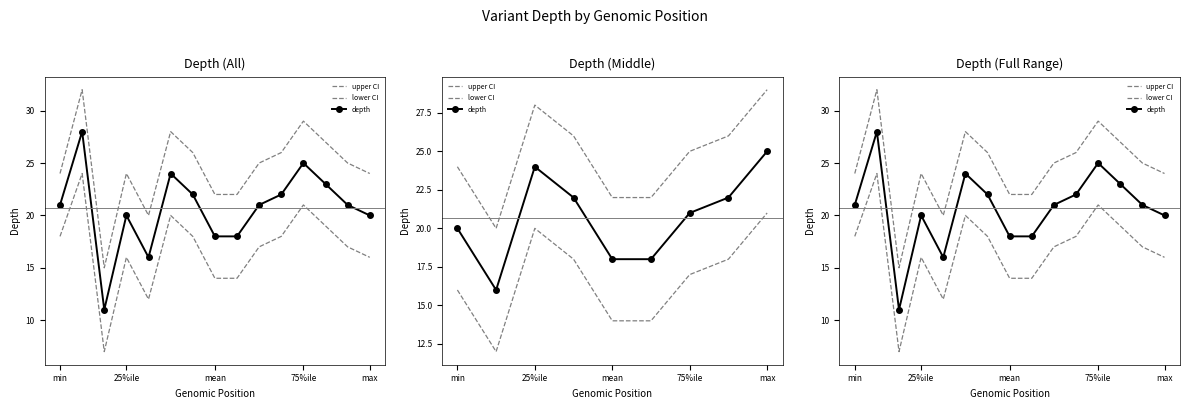

What value does the upper CI series have at 12, to the nearest 5?

25